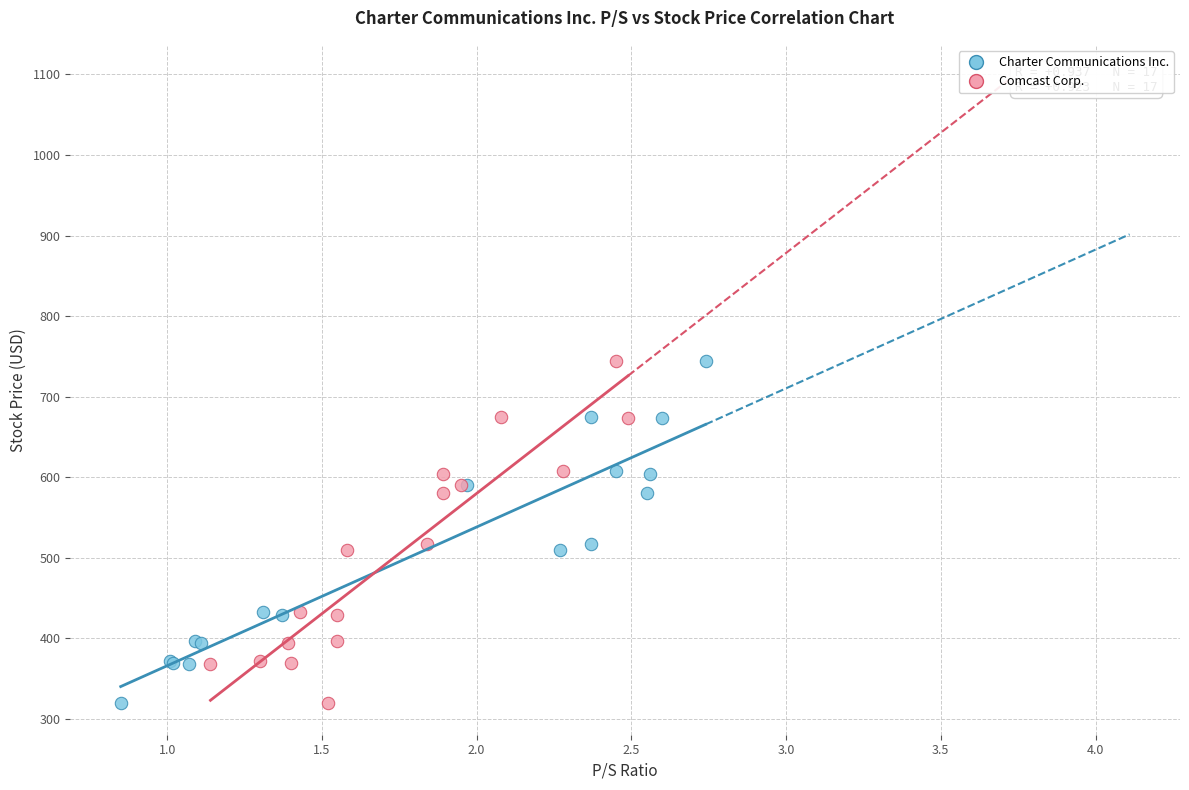

What are all the series names shown in the legend?

Charter Communications Inc., Comcast Corp.